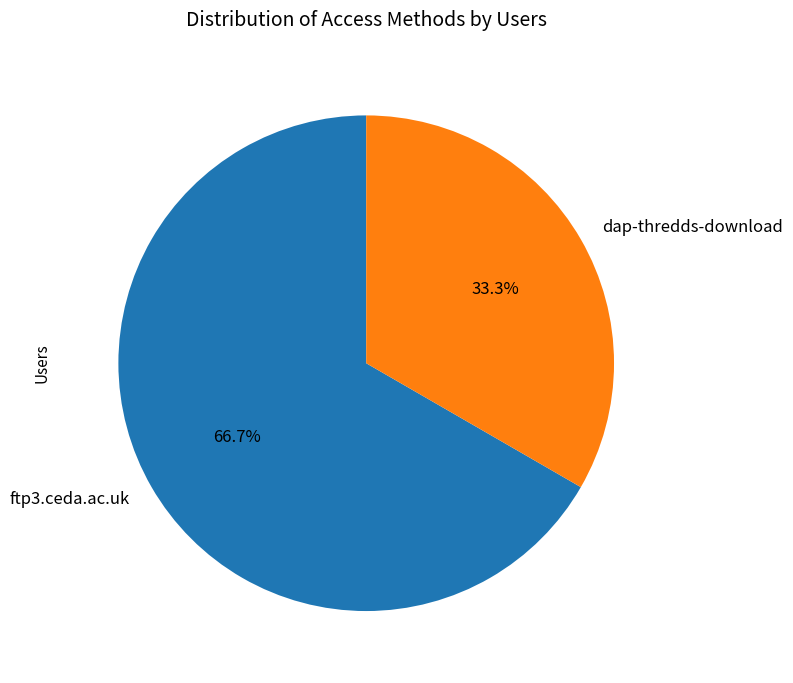

To the nearest percent, what percentage of the pie is ftp3.ceda.ac.uk?

67%